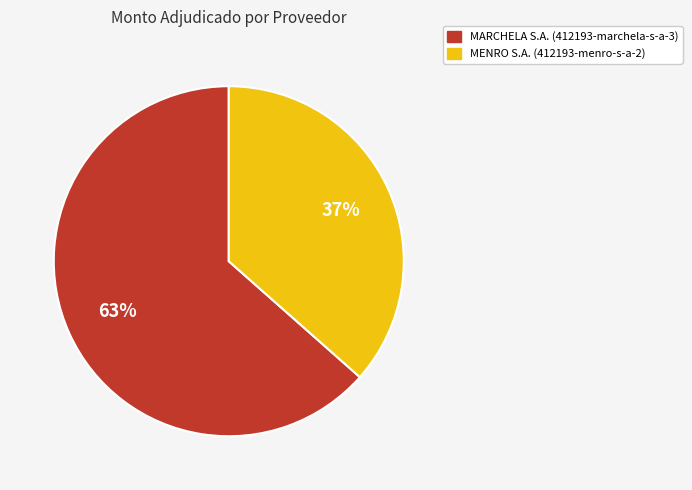

How many segments does this pie chart have?

2